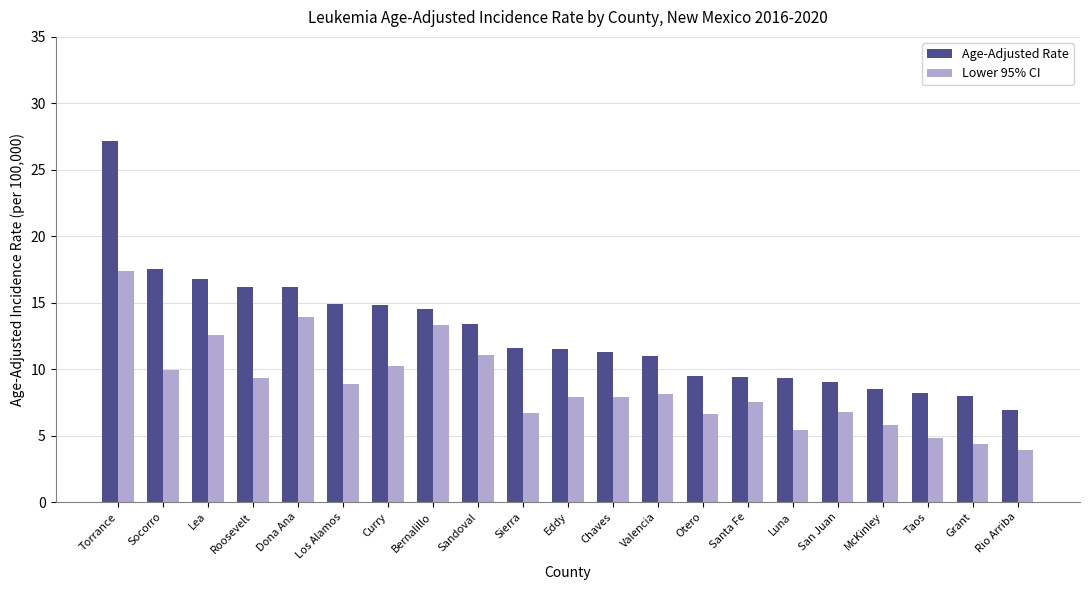

Is it true that Age-Adjusted Rate equals 6.9 at Rio Arriba?

True